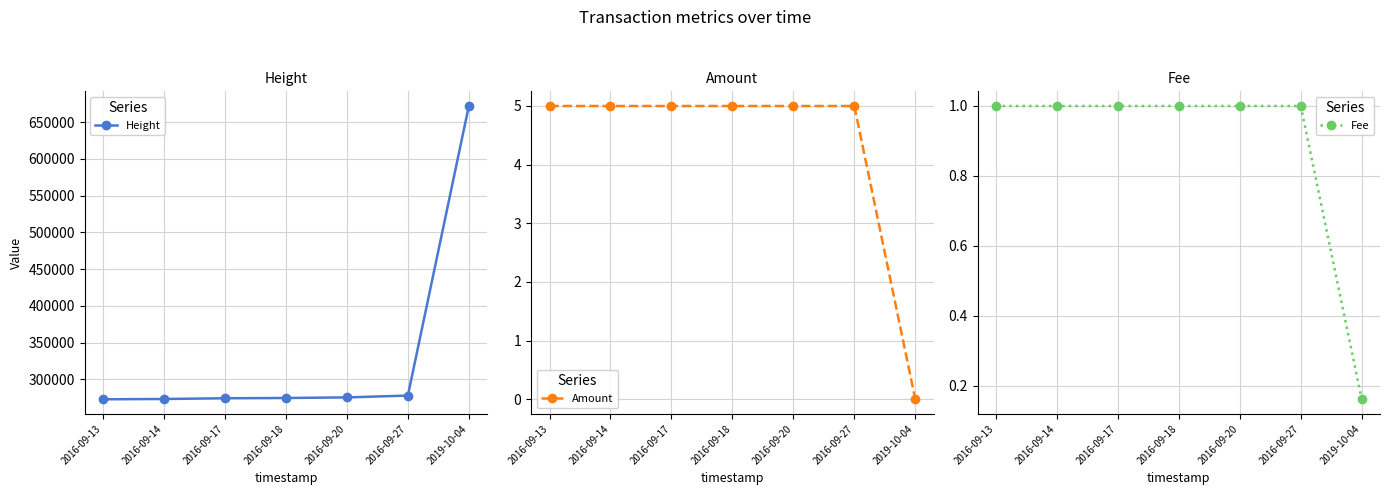

How many data points in Height are above 274827?

3